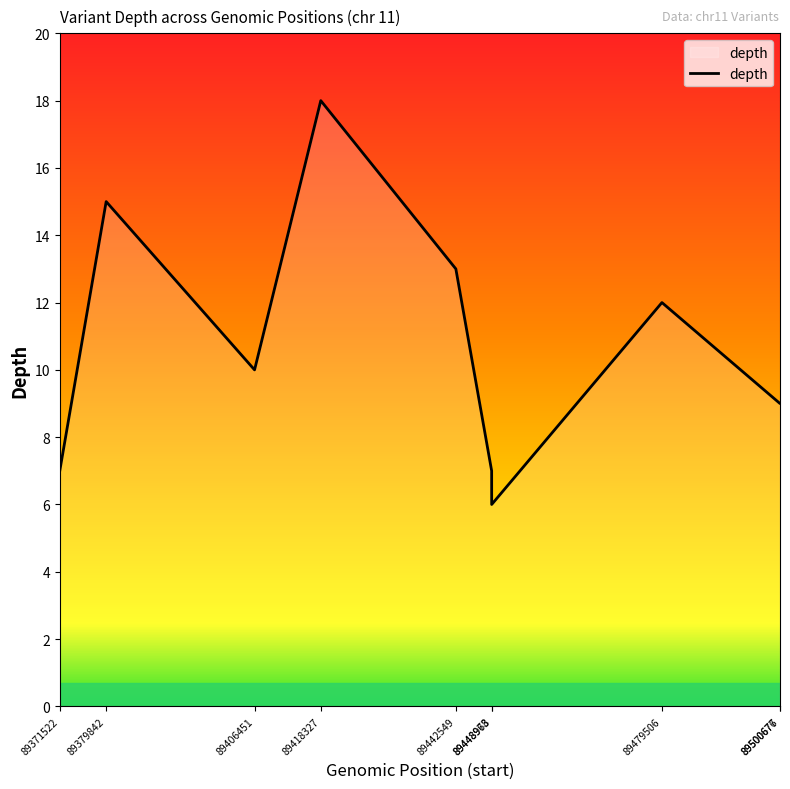

What is the difference between the maximum and minimum values?

12